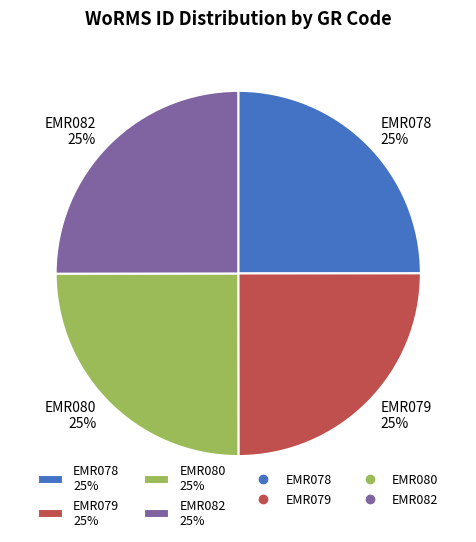

To the nearest percent, what percentage of the pie is EMR078?

25%